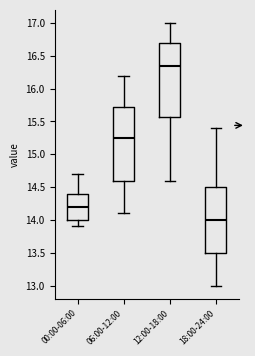

Which box has the highest median line?

12:00-18:00